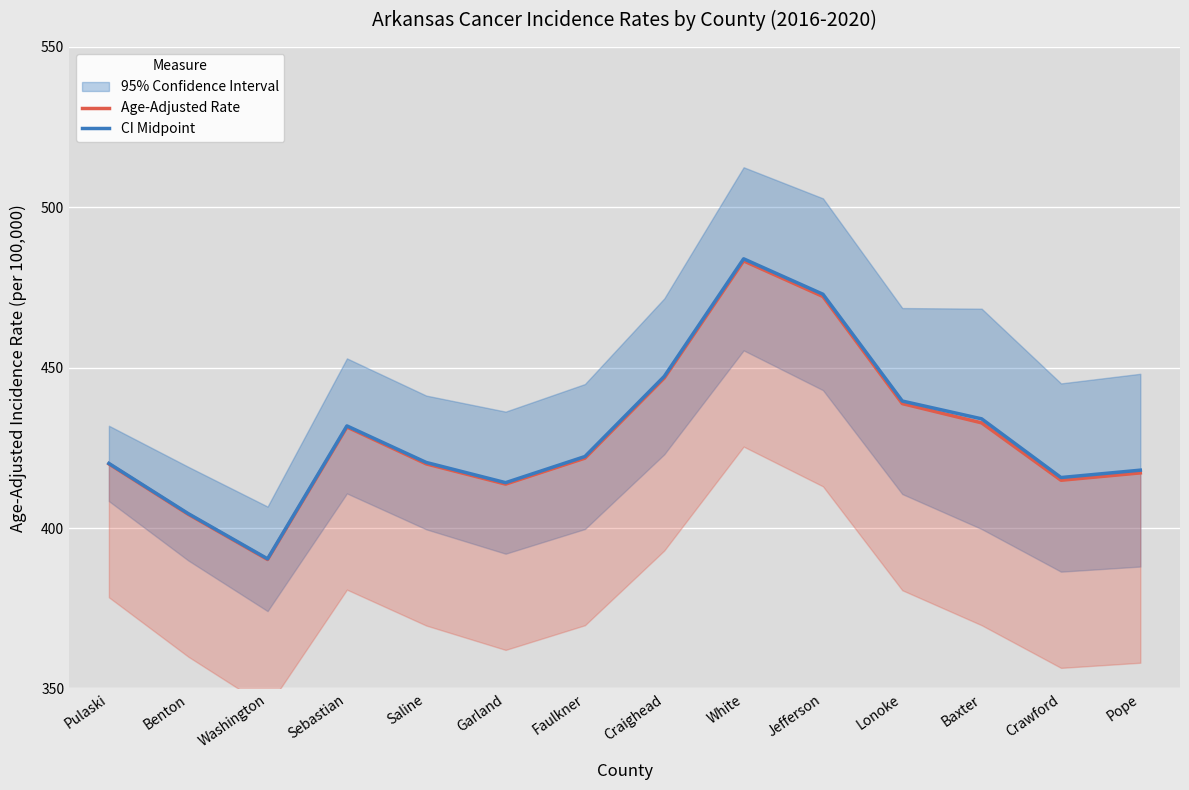

What is the average value of the CI Midpoint series?

429.7